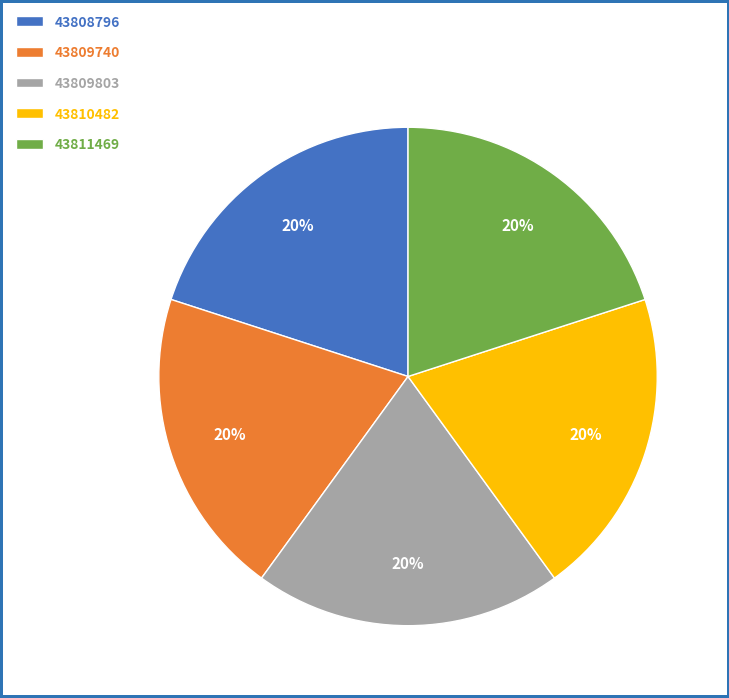

To the nearest percent, what percentage of the pie is 43809803?

20%